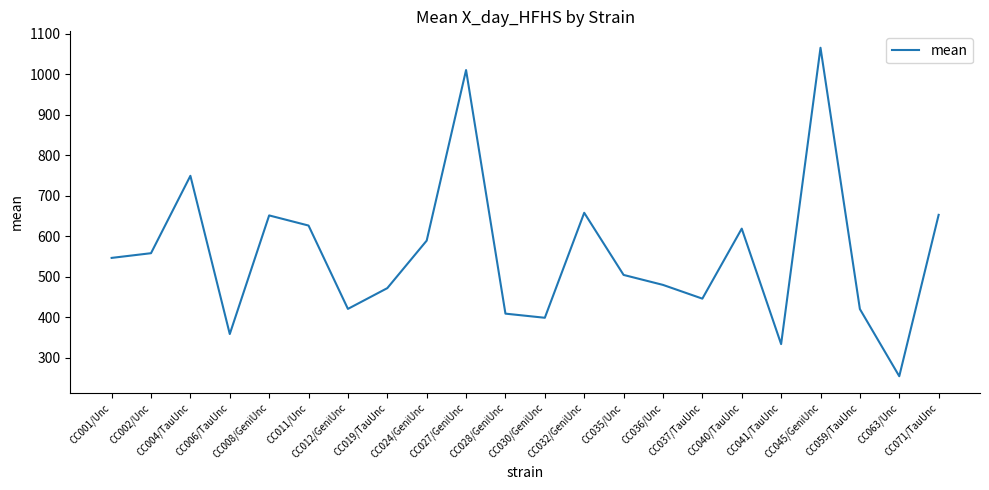

What is the minimum value shown in the chart?

254.7